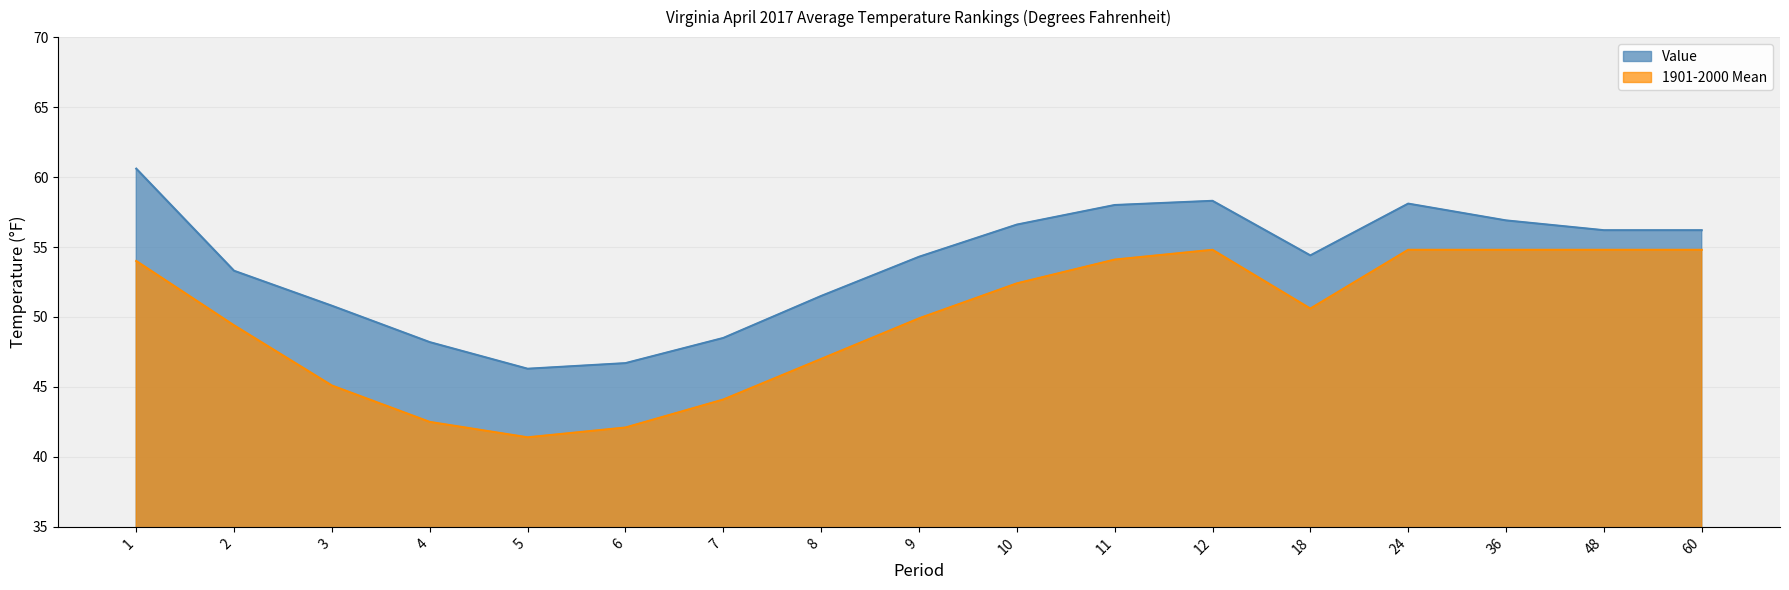

Where is the first local maximum for 1901-2000 Mean?

12